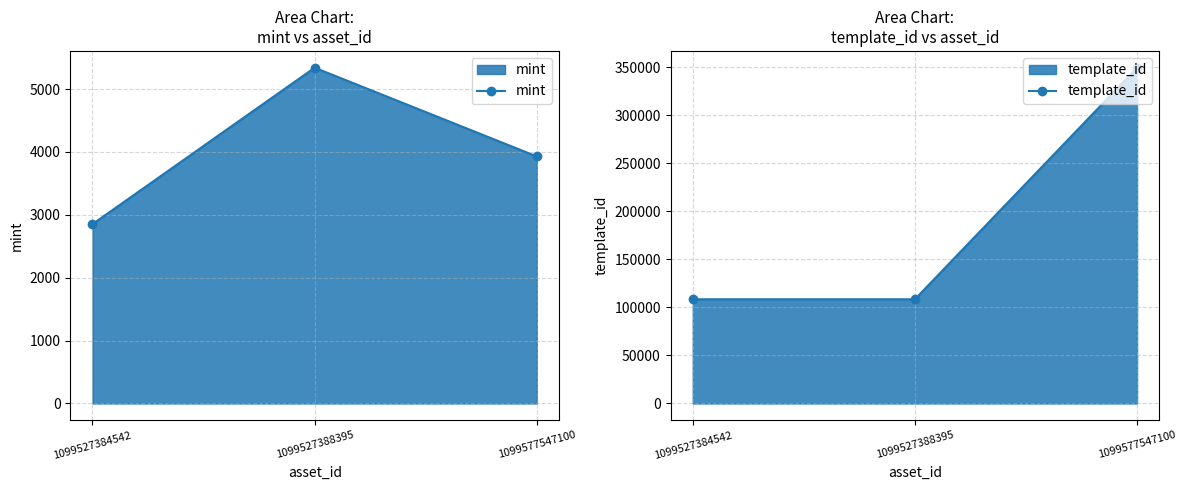

How many lines are shown in the chart?

2